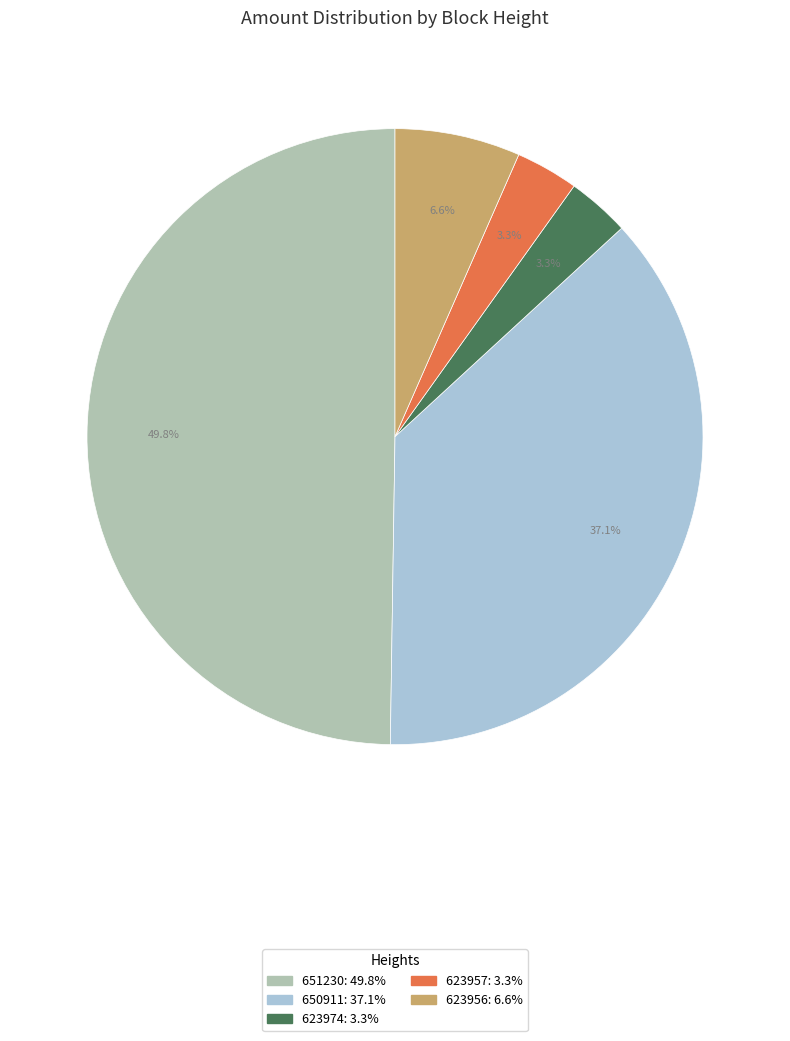

Is 650911 the majority of the pie?

No